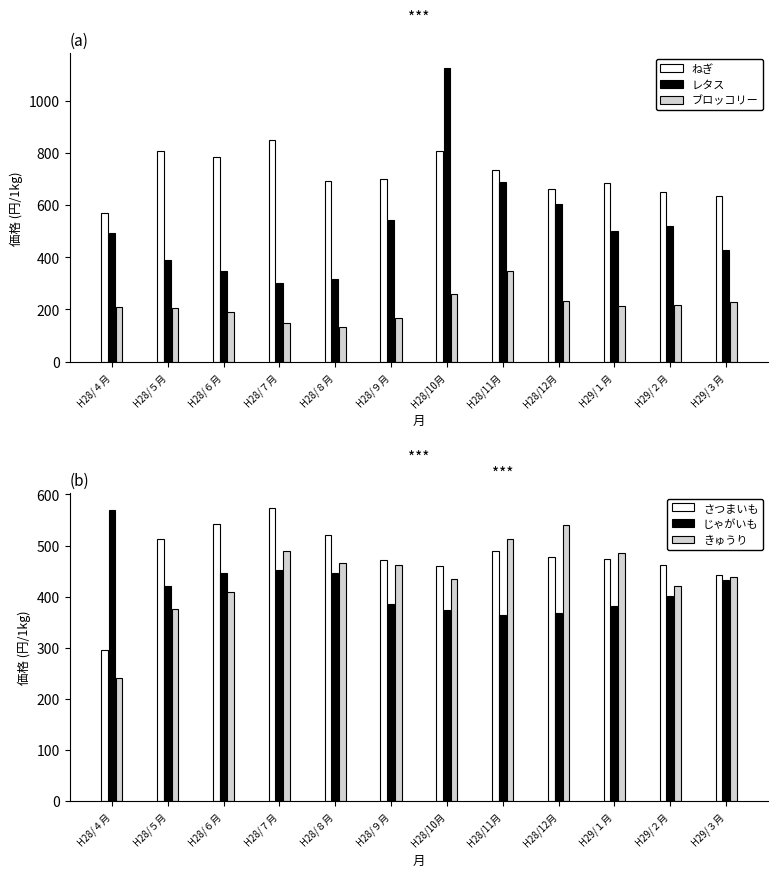

What are all the series names shown in the legend?

ねぎ, レタス, ブロッコリー, さつまいも, じゃがいも, きゅうり